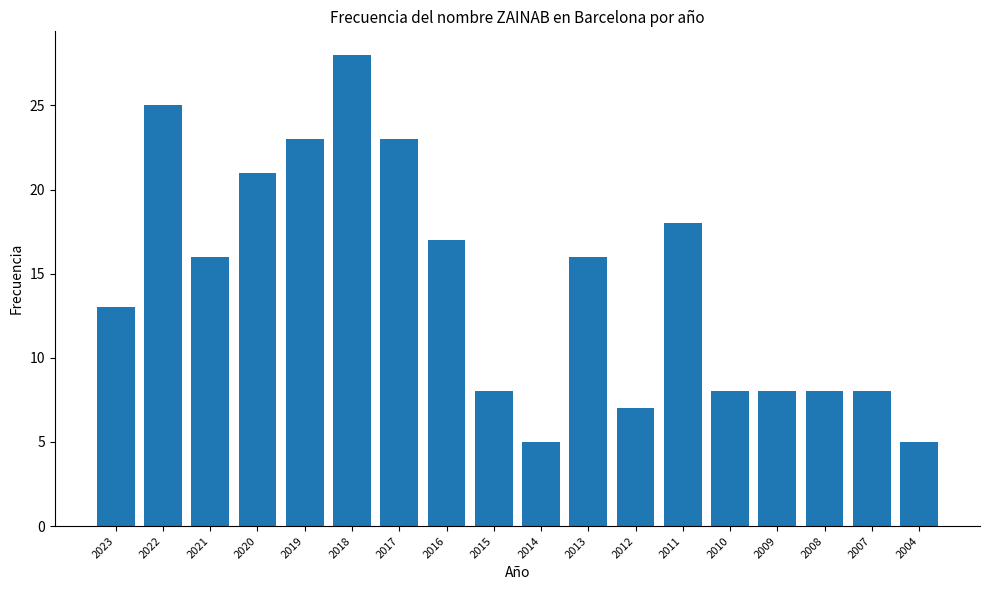

What is the value of the 2nd bar from the left?

25